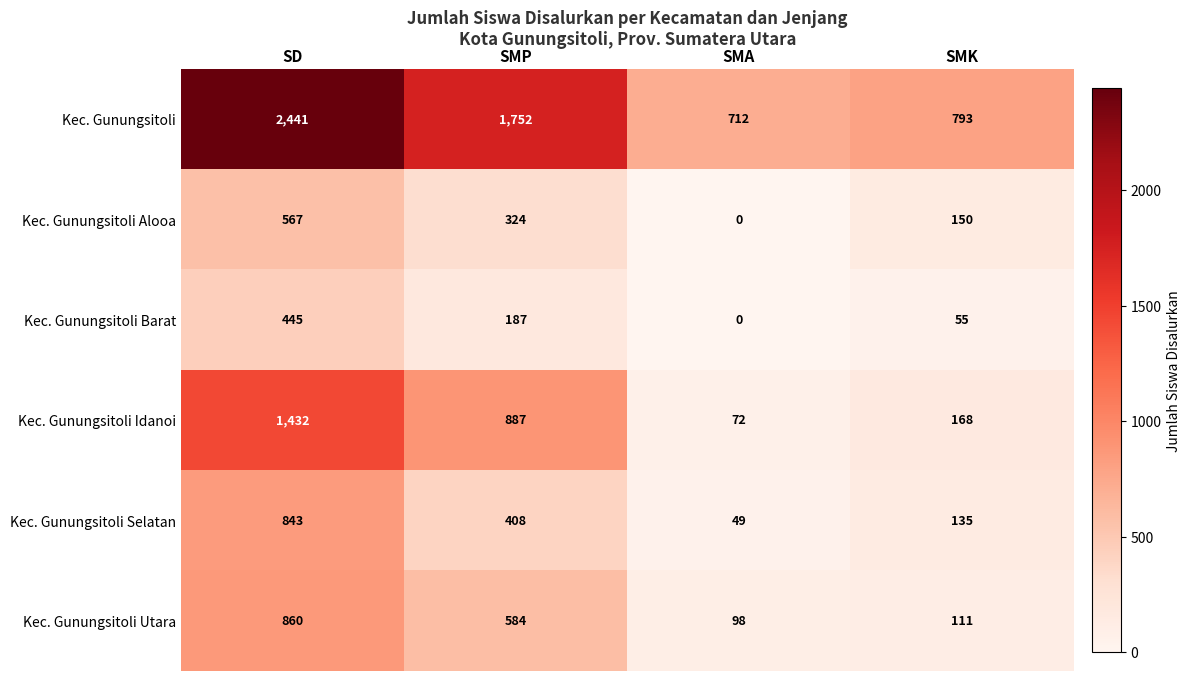

Reading left to right, transcribe all the data shown in this chart.

Kec. Gunungsitoli: SD=2441	SMP=1752	SMA=712	SMK=793
Kec. Gunungsitoli Alooa: SD=567	SMP=324	SMA=0	SMK=150
Kec. Gunungsitoli Barat: SD=445	SMP=187	SMA=0	SMK=55
Kec. Gunungsitoli Idanoi: SD=1432	SMP=887	SMA=72	SMK=168
Kec. Gunungsitoli Selatan: SD=843	SMP=408	SMA=49	SMK=135
Kec. Gunungsitoli Utara: SD=860	SMP=584	SMA=98	SMK=111